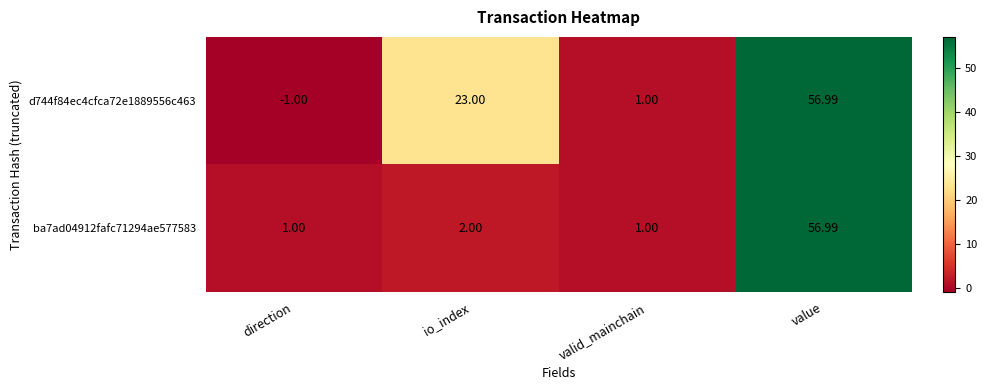

Rank the series by their average value, from lowest to highest.

ba7ad04912fafc71294ae577583, d744f84ec4cfca72e1889556c463